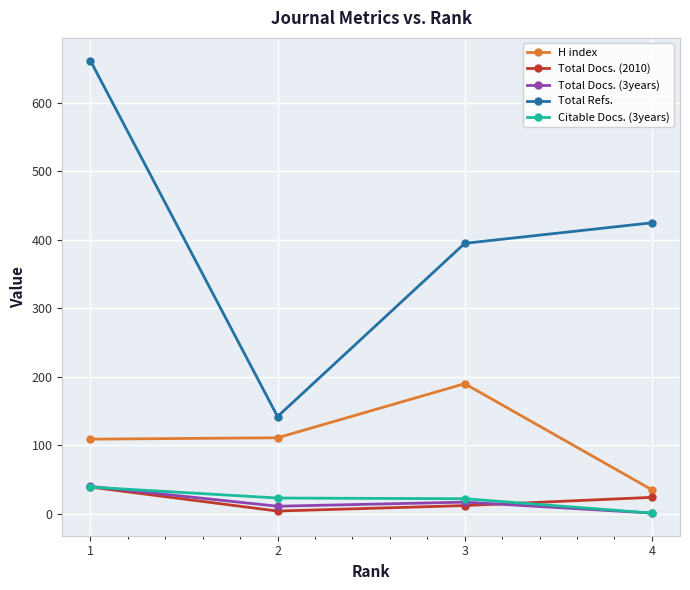

At which category does Total Docs. (3years) reach its first local peak?

3